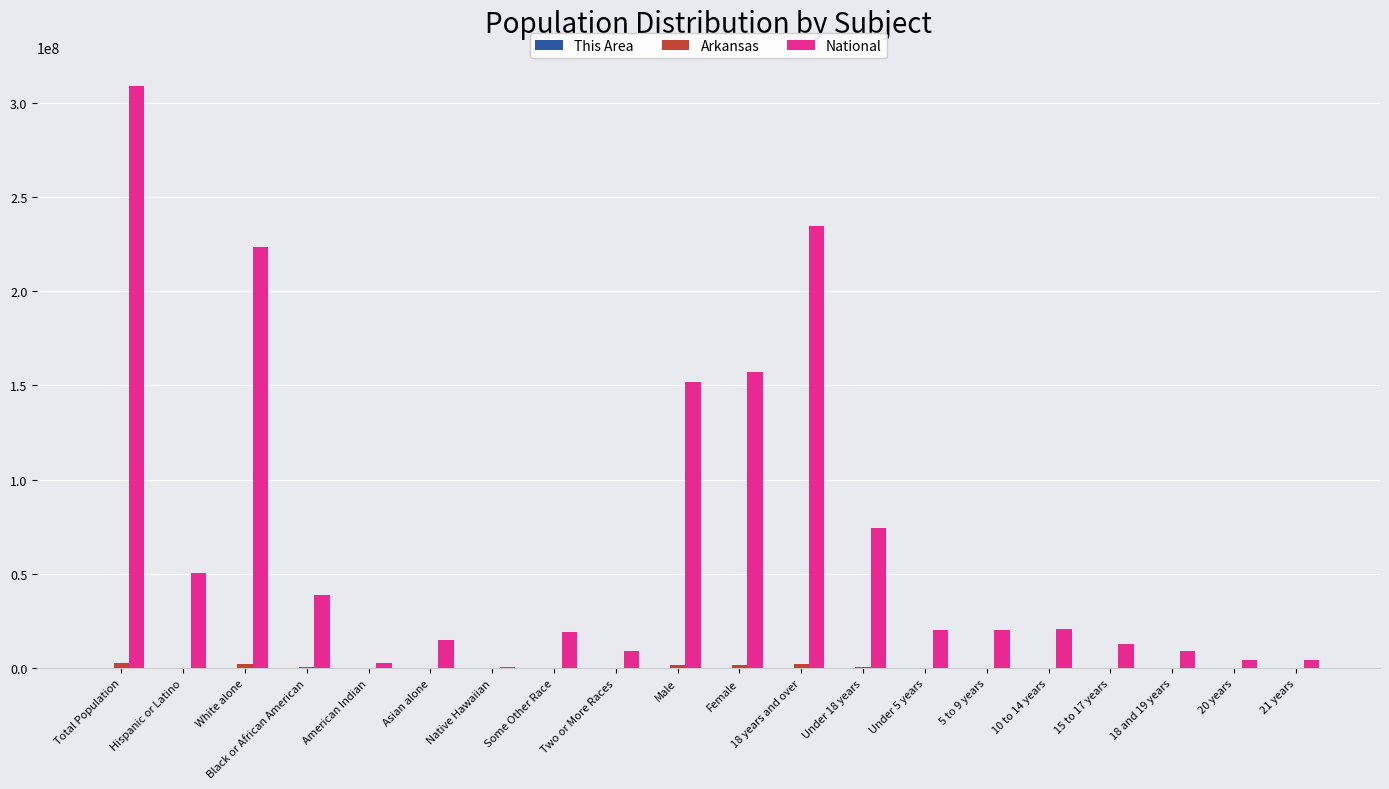

The value of National at Black or African American is 69632334. True or false?

False